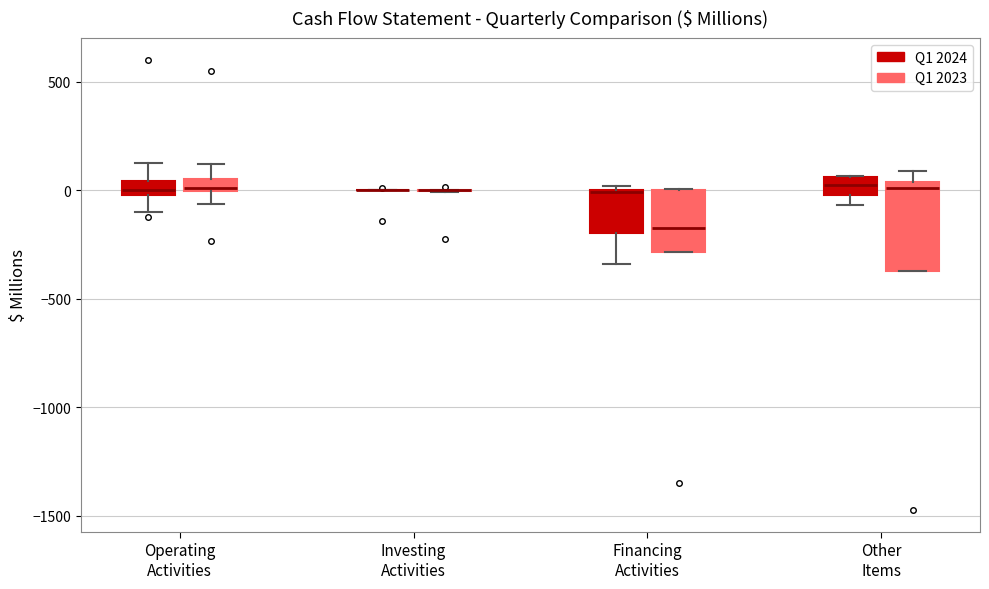

Which box is the tallest, from its lower edge to its upper edge?

Other Items (Q1 2023)